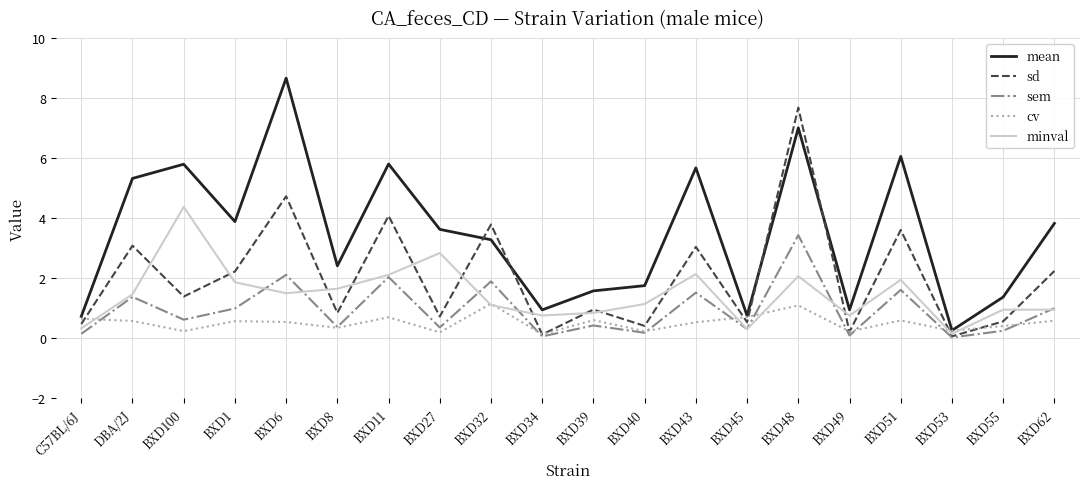

How many lines are shown in the chart?

5